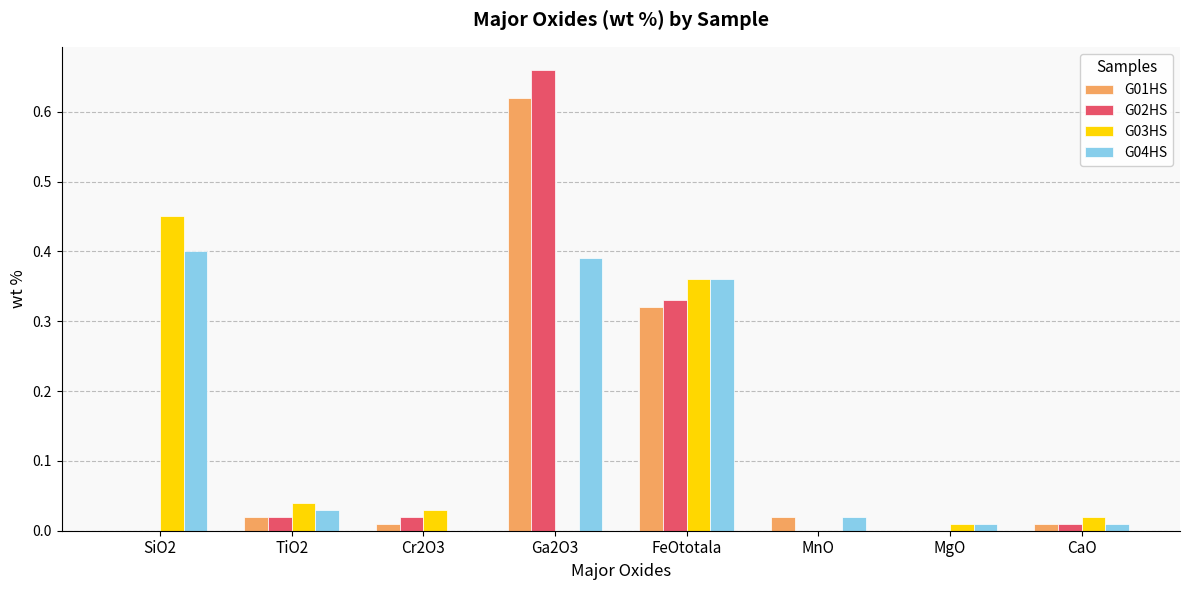

What is the sum of all G02HS values?

1.0